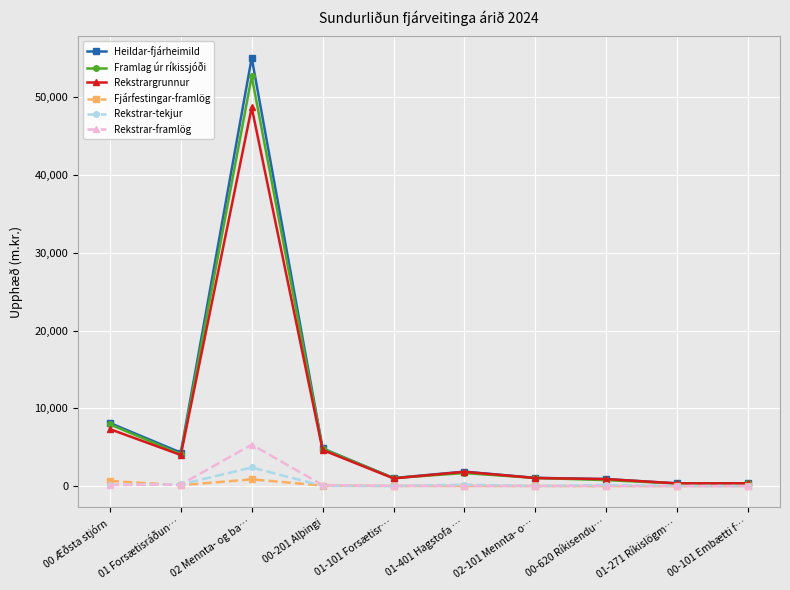

At how many categories does at least one series exceed 33723?

1